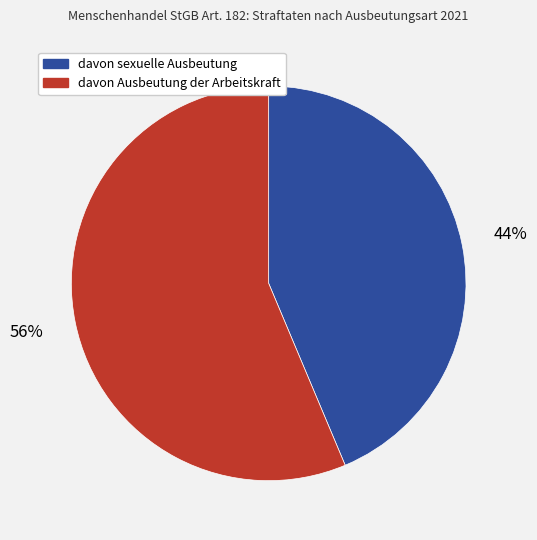

How many slices are in this pie chart?

2